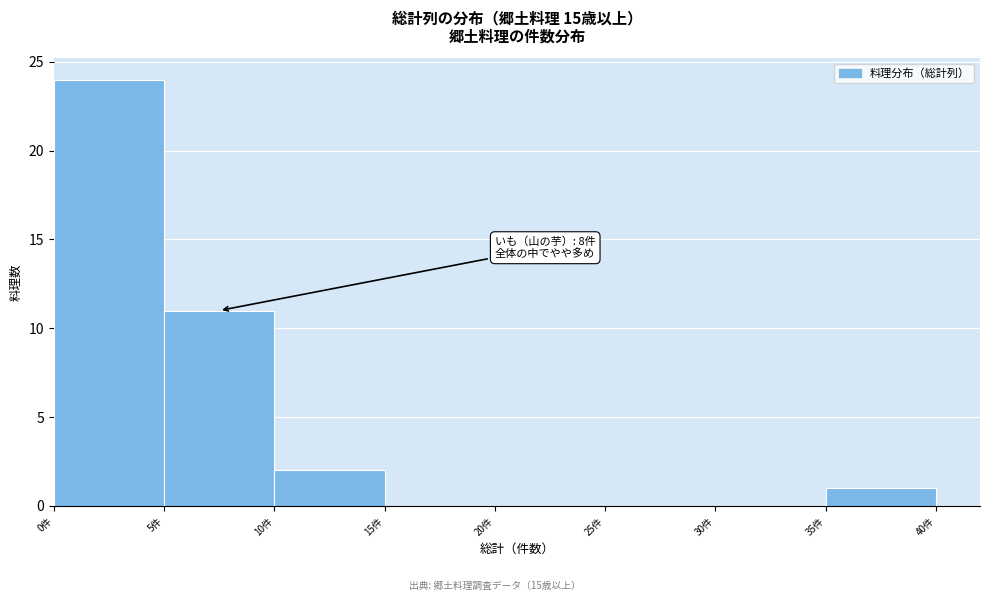

Which range on the x-axis has the tallest bar?

0 to 5